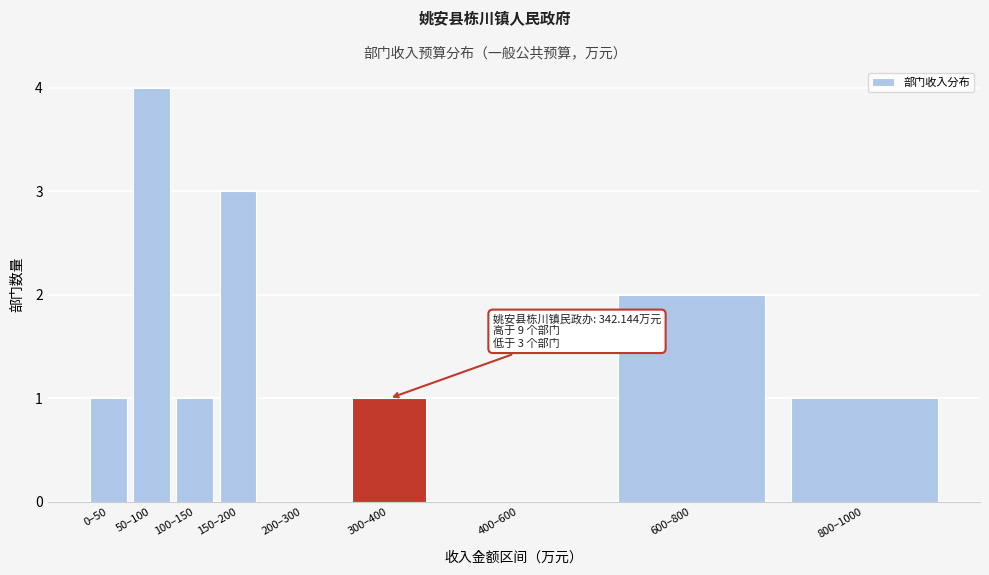

Reading right to left, transcribe all the data shown in this chart.

800–1000=1	600–800=2	400–600=0	300–400=1	200–300=0	150–200=3	100–150=1	50–100=4	0–50=1